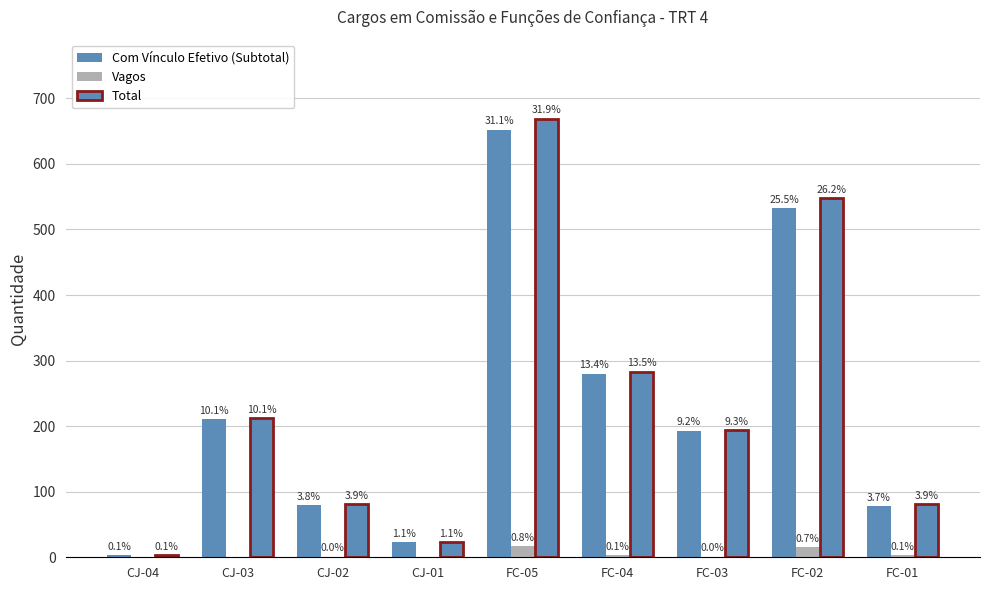

Reading left to right, transcribe all the data shown in this chart.

Com Vínculo Efetivo (Subtotal): CJ-04=3	CJ-03=211	CJ-02=80	CJ-01=23	FC-05=652	FC-04=280	FC-03=193	FC-02=533	FC-01=78
Vagos: CJ-04=0	CJ-03=0	CJ-02=1	CJ-01=0	FC-05=17	FC-04=3	FC-03=1	FC-02=15	FC-01=3
Total: CJ-04=3	CJ-03=212	CJ-02=81	CJ-01=23	FC-05=669	FC-04=283	FC-03=194	FC-02=548	FC-01=81